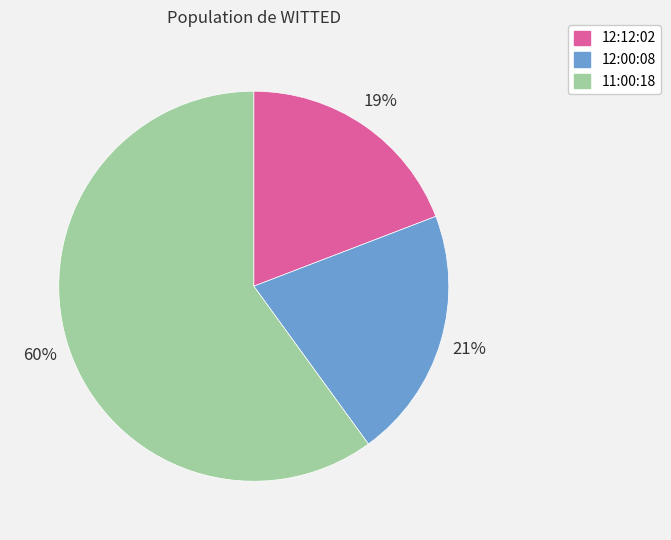

Does 11:00:18 represent more than half of the total?

Yes